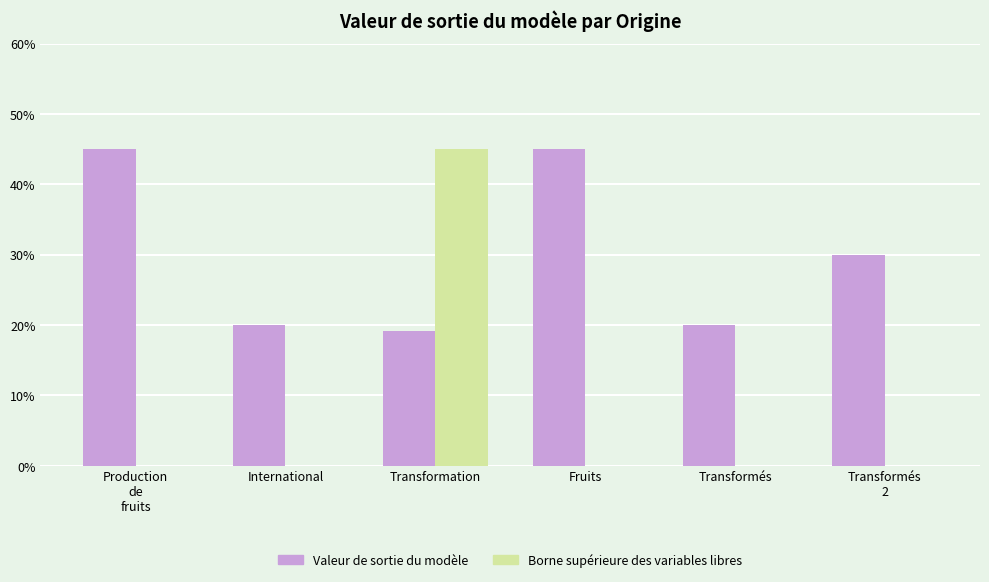

Which series has the largest total across all categories?

Valeur de sortie du modèle